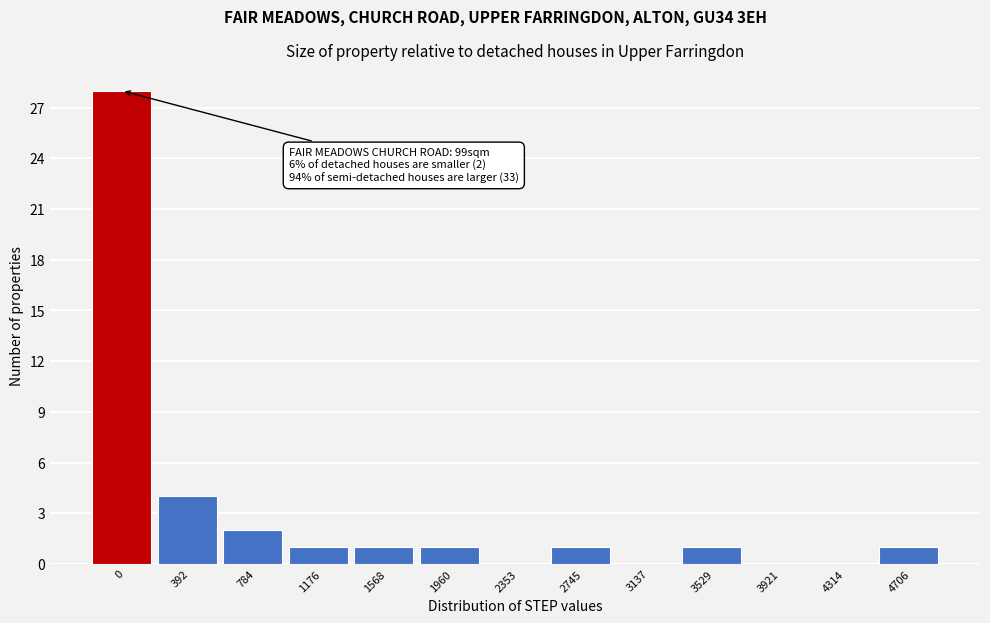

Reading left to right, extract all data points from this chart.

0=28	392=4	784=2	1176=1	1568=1	1960=1	2353=0	2745=1	3137=0	3529=1	3921=0	4314=0	4706=1